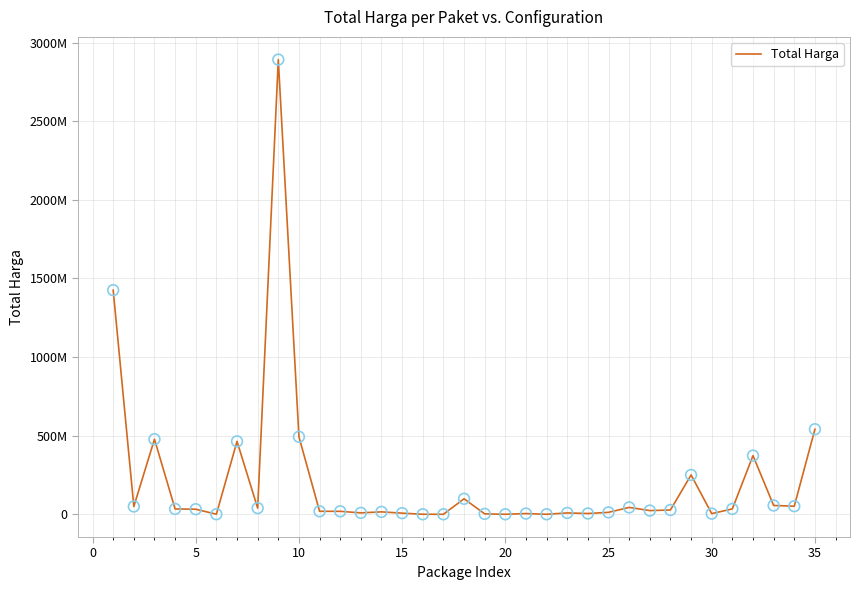

Does the chart have visible grid lines?

Yes